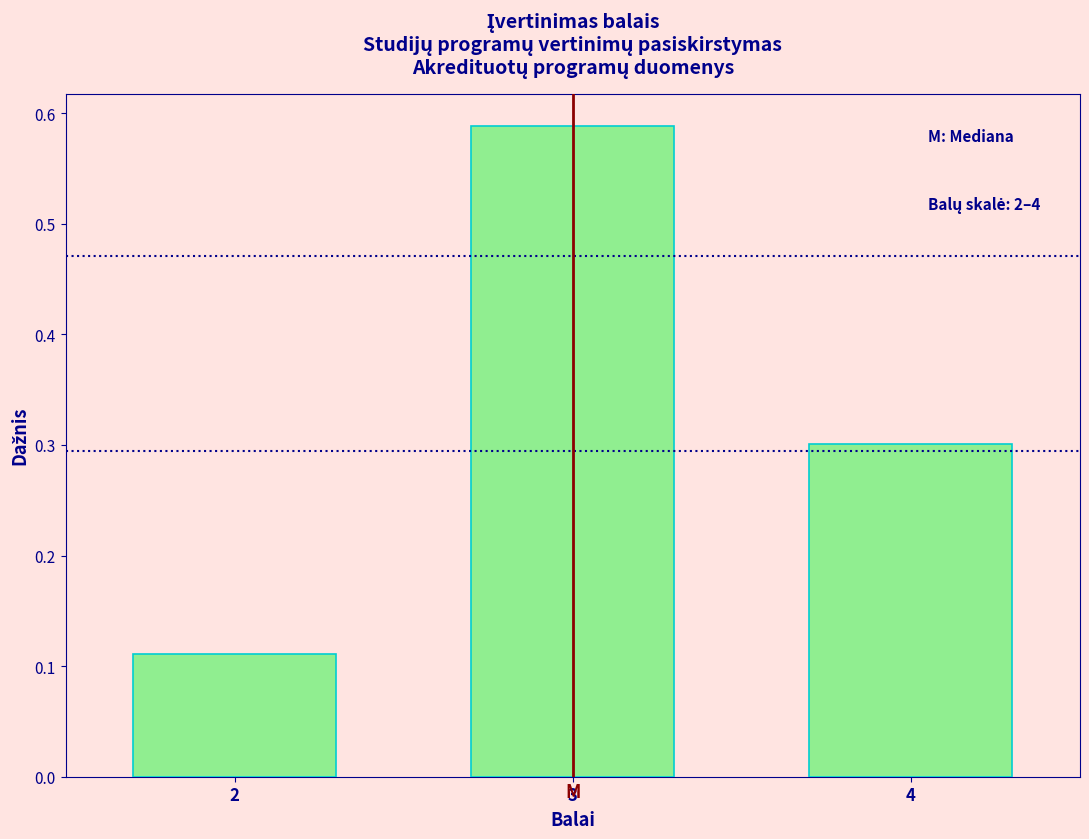

Is it true that the value at 3 is 0.8?

False